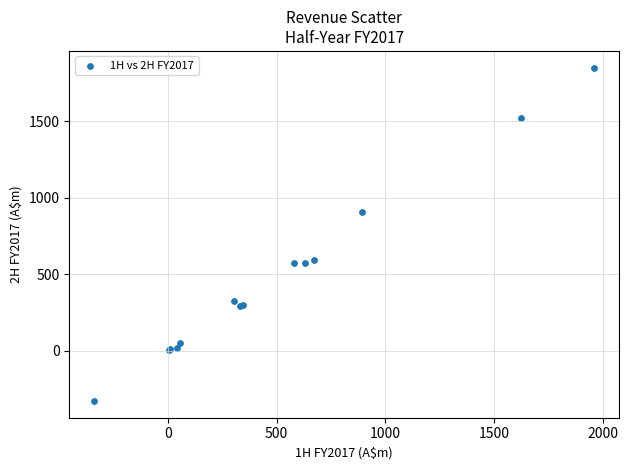

What Y value in the scatter plot is closest to 760?

904.6